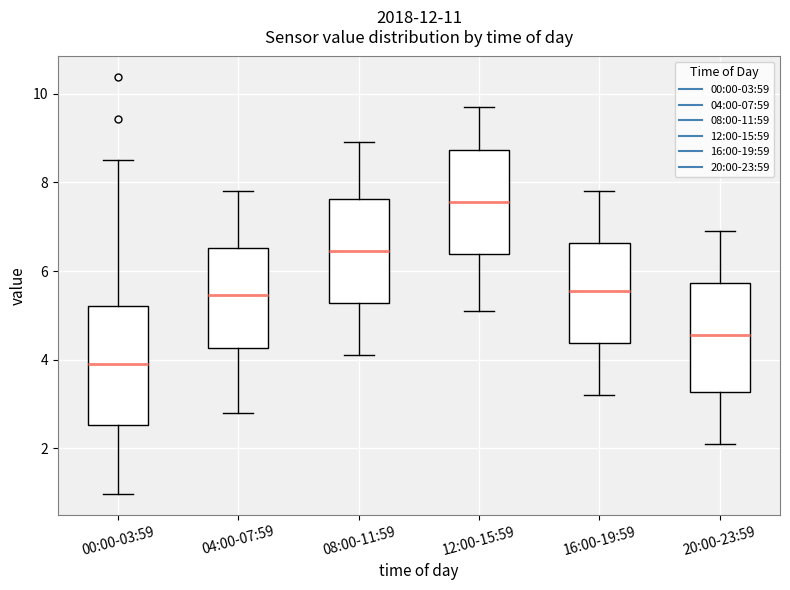

Reading left to right, read every box against the y-axis: the position of its median line, the range the box covers, and the ends of its whiskers. The values are not printed on the chart, so give them approximately, as read against the axis.

00:00-03:59: median 4.0, box 2.6 to 5.2, whiskers 1.0 to 8.6
04:00-07:59: median 5.4, box 4.2 to 6.6, whiskers 2.8 to 7.8
08:00-11:59: median 6.4, box 5.2 to 7.6, whiskers 4.2 to 9.0
12:00-15:59: median 7.6, box 6.4 to 8.8, whiskers 5.2 to 9.8
16:00-19:59: median 5.6, box 4.4 to 6.6, whiskers 3.2 to 7.8
20:00-23:59: median 4.6, box 3.2 to 5.8, whiskers 2.2 to 7.0